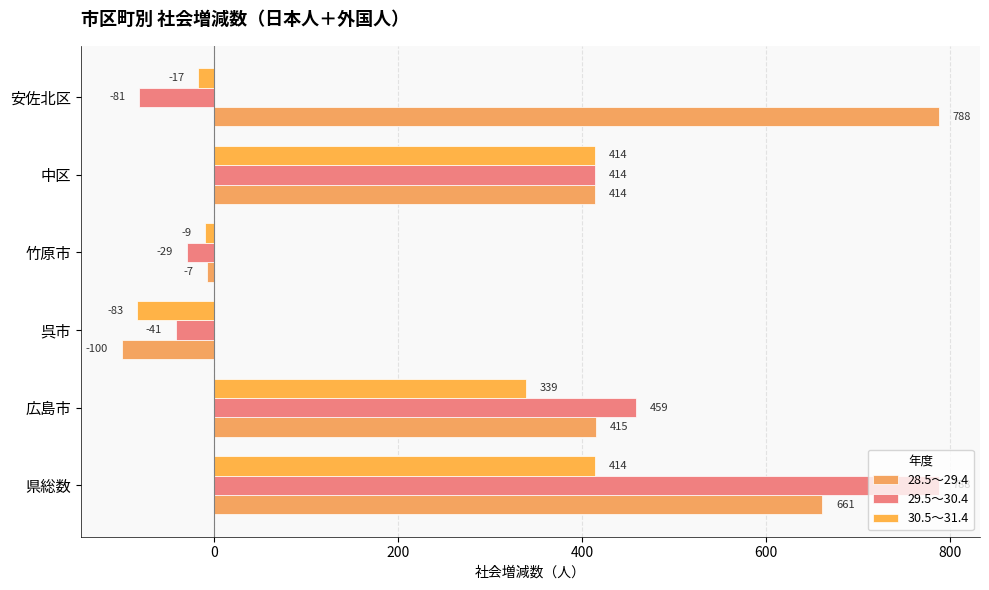

What is the sum of all 29.5～30.4 values?

1510